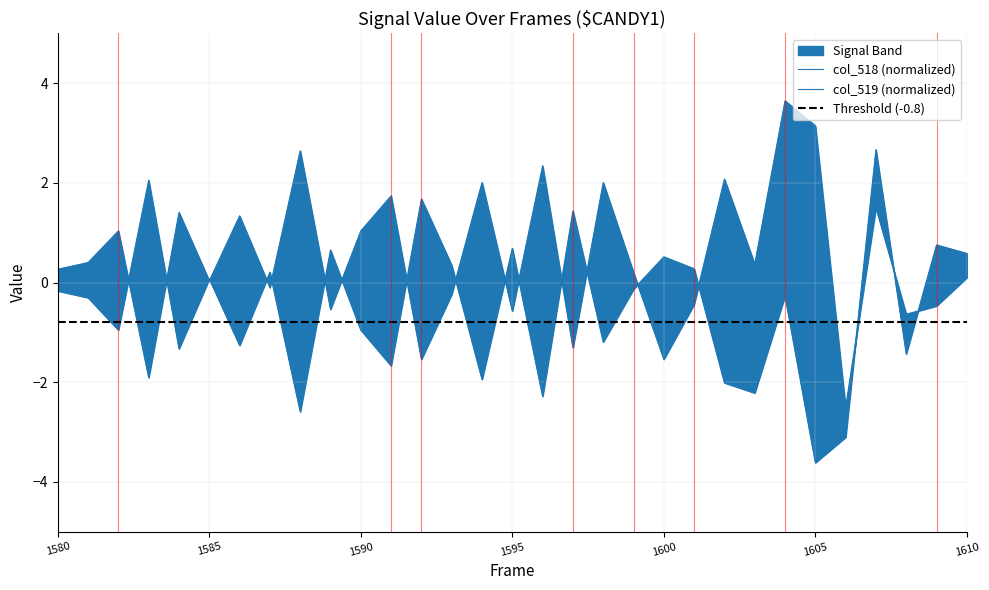

The value of col_518 at 1592 is -0.8. True or false?

False